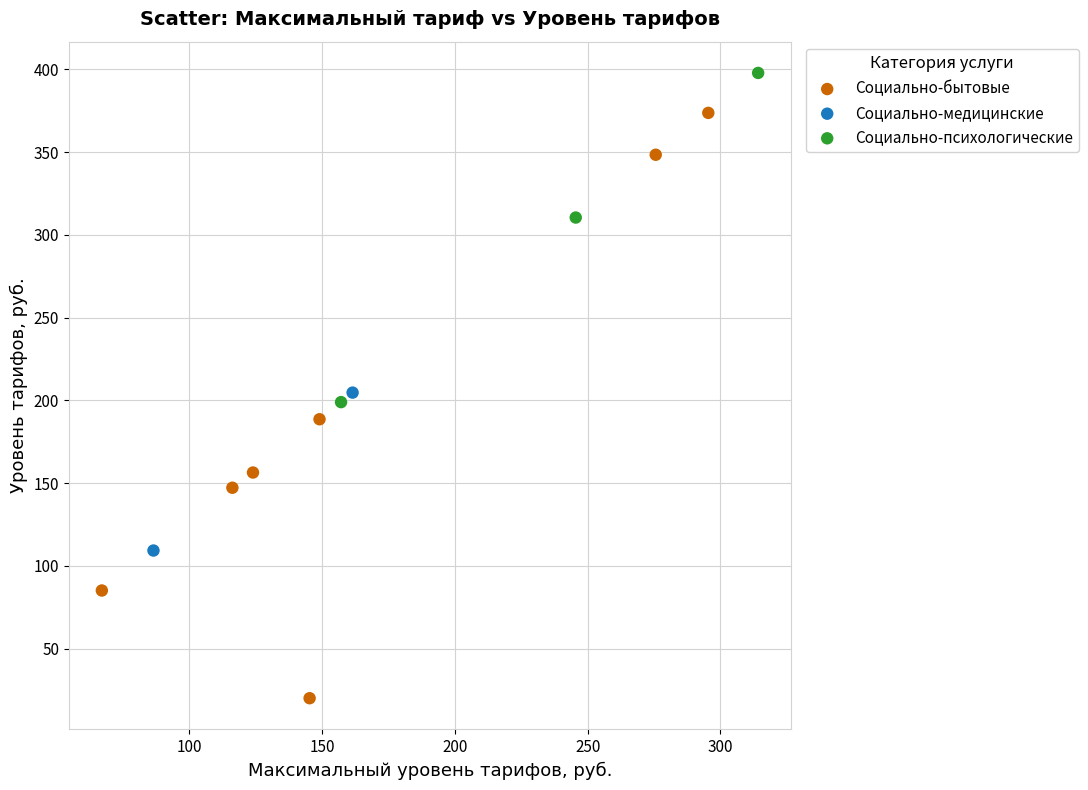

What are all the series names shown in the legend?

Социально-бытовые, Социально-медицинские, Социально-психологические